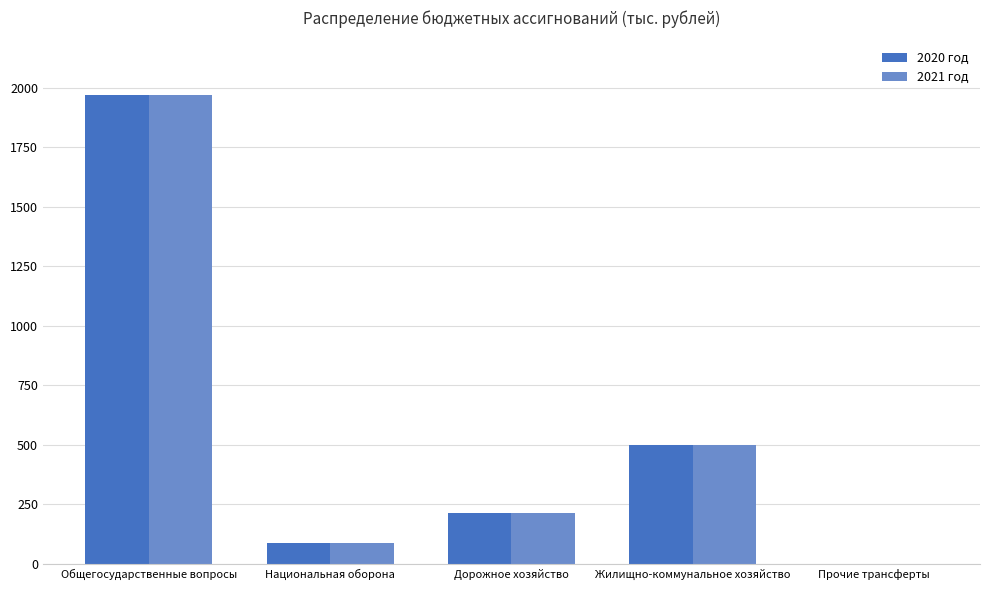

How many distinct data groups are displayed?

2